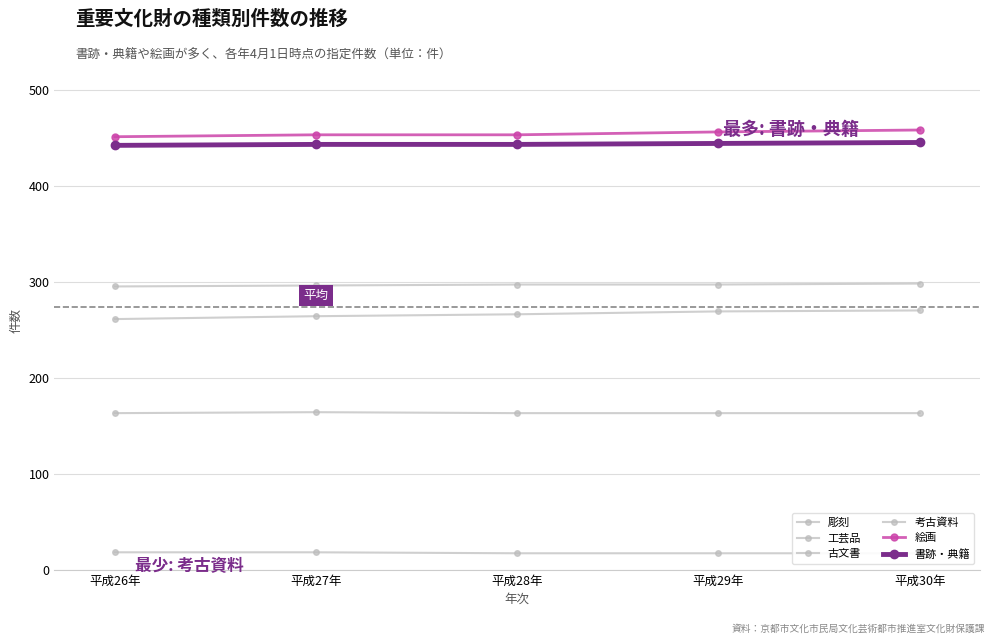

What position from the right is 平成30年?

1